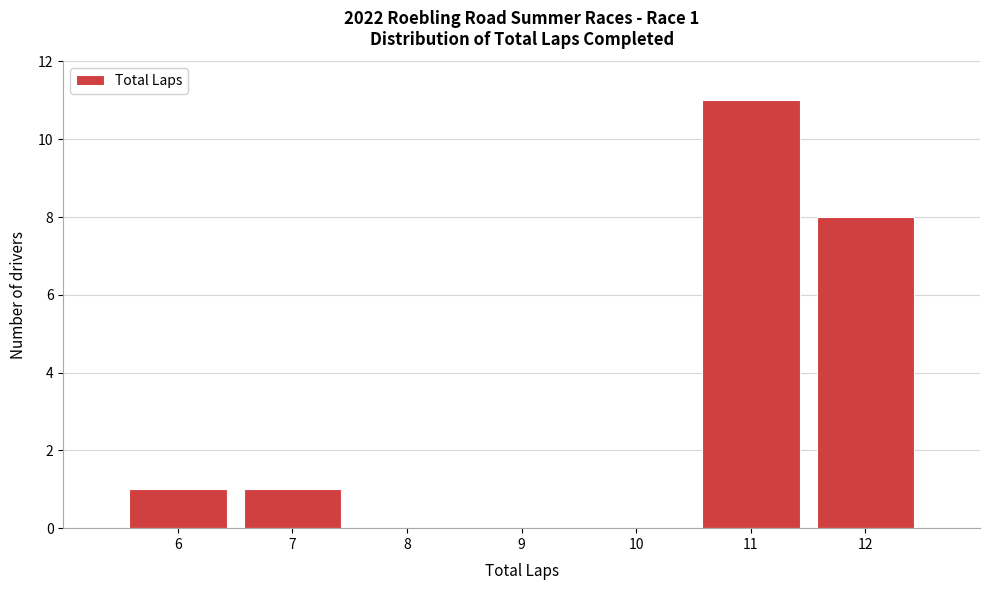

Over which range of the x-axis is the bar tallest?

10.5 to 11.5